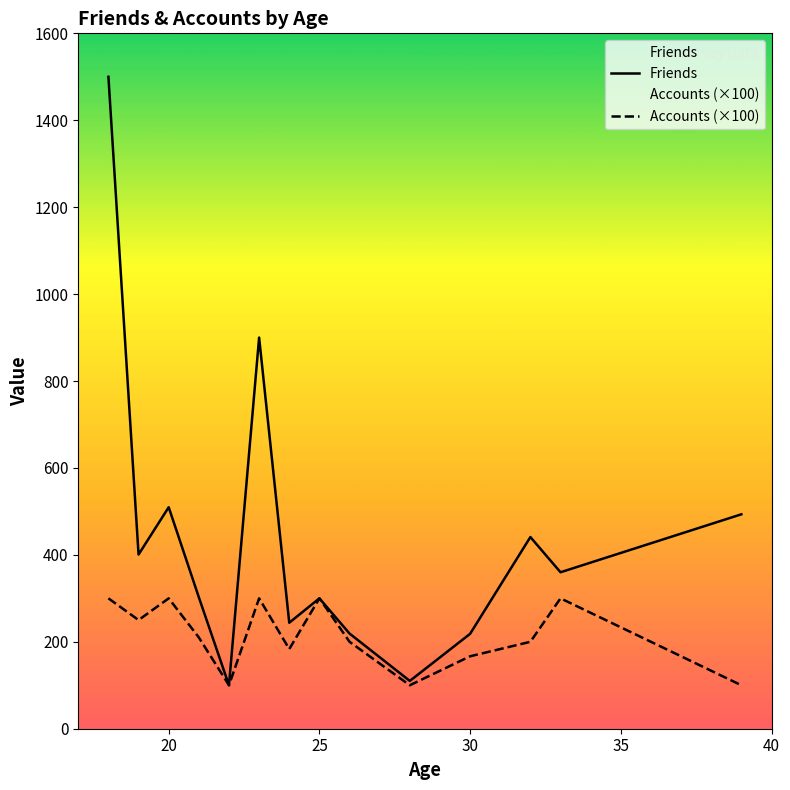

Reading left to right, what are all the values shown in this chart?

Friends: 1500.0	400.8	509.7	302.4	100.0	900.0	243.8	300.0	219.0	110.0	218.3	441.0	360.0	493.3
Accounts (×100): 300.0	250.0	300.0	210.0	100.0	300.0	183.3	300.0	200.0	100.0	166.7	200.0	300.0	100.0